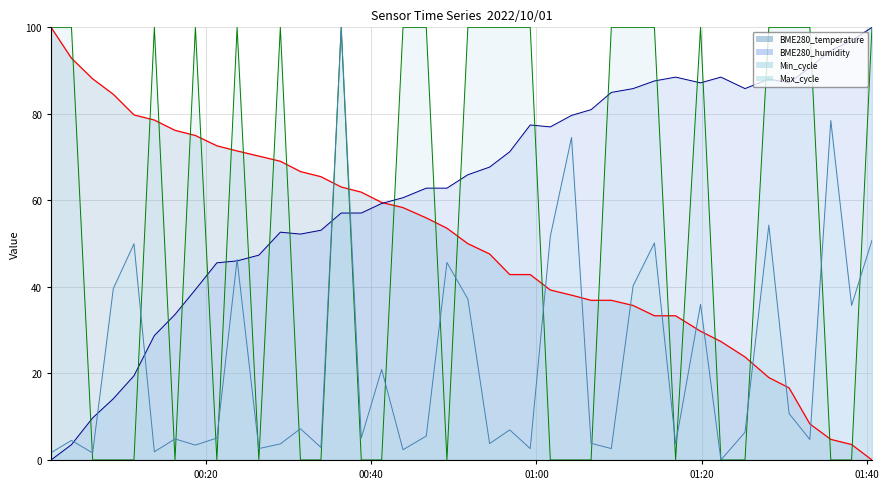

Reading left to right, extract all data points from this chart.

BME280_temperature: 100.0	92.9	88.1	84.5	79.8	78.6	76.2	75.0	72.6	71.4	70.2	69.0	66.7	65.5	63.1	61.9	59.5	58.3	56.0	53.6	50.0	47.6	42.9	42.9	39.3	38.1	36.9	36.9	35.7	33.3	33.3	29.8	27.4	23.8	19.0	16.7	8.3	4.8	3.6	0.0
BME280_humidity: 0.0	3.5	9.7	14.2	19.5	28.8	33.6	39.4	45.6	46.0	47.3	52.7	52.2	53.1	57.1	57.1	59.3	60.6	62.8	62.8	65.9	67.7	71.2	77.4	77.0	79.6	81.0	85.0	85.8	87.6	88.5	87.2	88.5	85.8	88.1	87.2	90.7	94.7	96.9	100.0
Min_cycle: 100.0	100.0	0.0	0.0	0.0	100.0	0.0	100.0	0.0	100.0	0.0	100.0	0.0	0.0	100.0	0.0	0.0	100.0	100.0	0.0	100.0	100.0	100.0	100.0	0.0	0.0	0.0	100.0	100.0	100.0	0.0	100.0	0.0	0.0	100.0	100.0	100.0	0.0	0.0	100.0
Max_cycle: 1.7	4.5	1.6	39.6	50.0	1.9	4.9	3.4	5.1	46.3	2.6	3.7	7.2	2.9	100.0	5.1	20.9	2.4	5.5	45.6	37.2	3.8	7.0	2.6	51.7	74.5	3.8	2.6	40.2	50.2	3.7	36.0	0.0	6.4	54.3	10.7	4.7	78.5	35.7	50.8